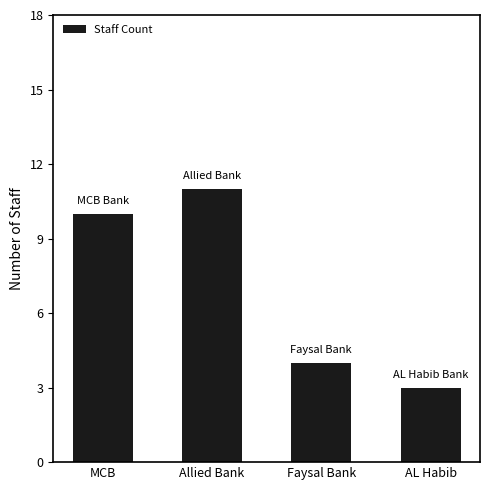

What is the difference between the values at AL Habib and Faysal Bank?

1